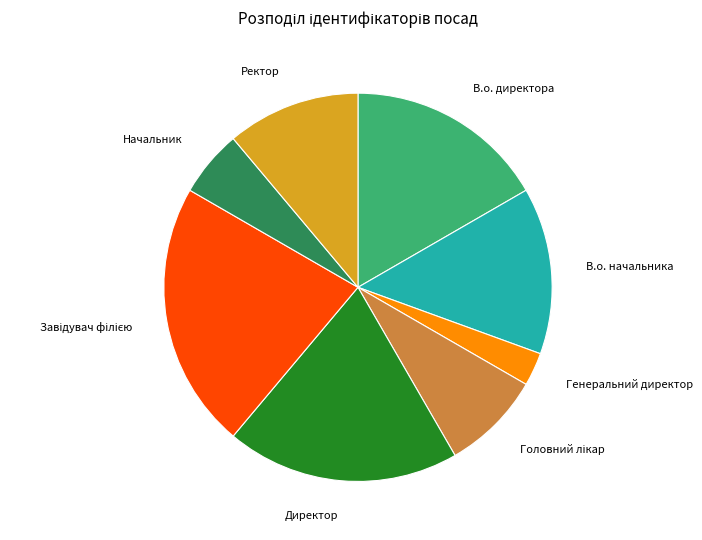

Does any single category account for the majority?

No